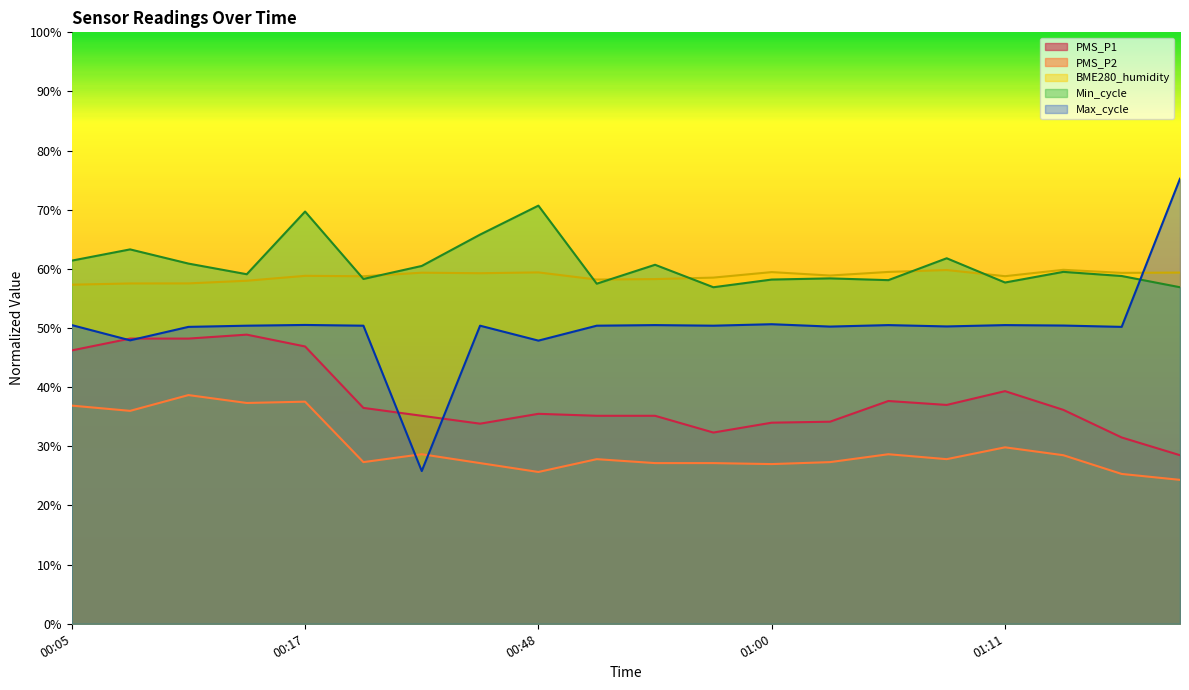

Is it true that Min_cycle equals 59.1 at 00:14?

True